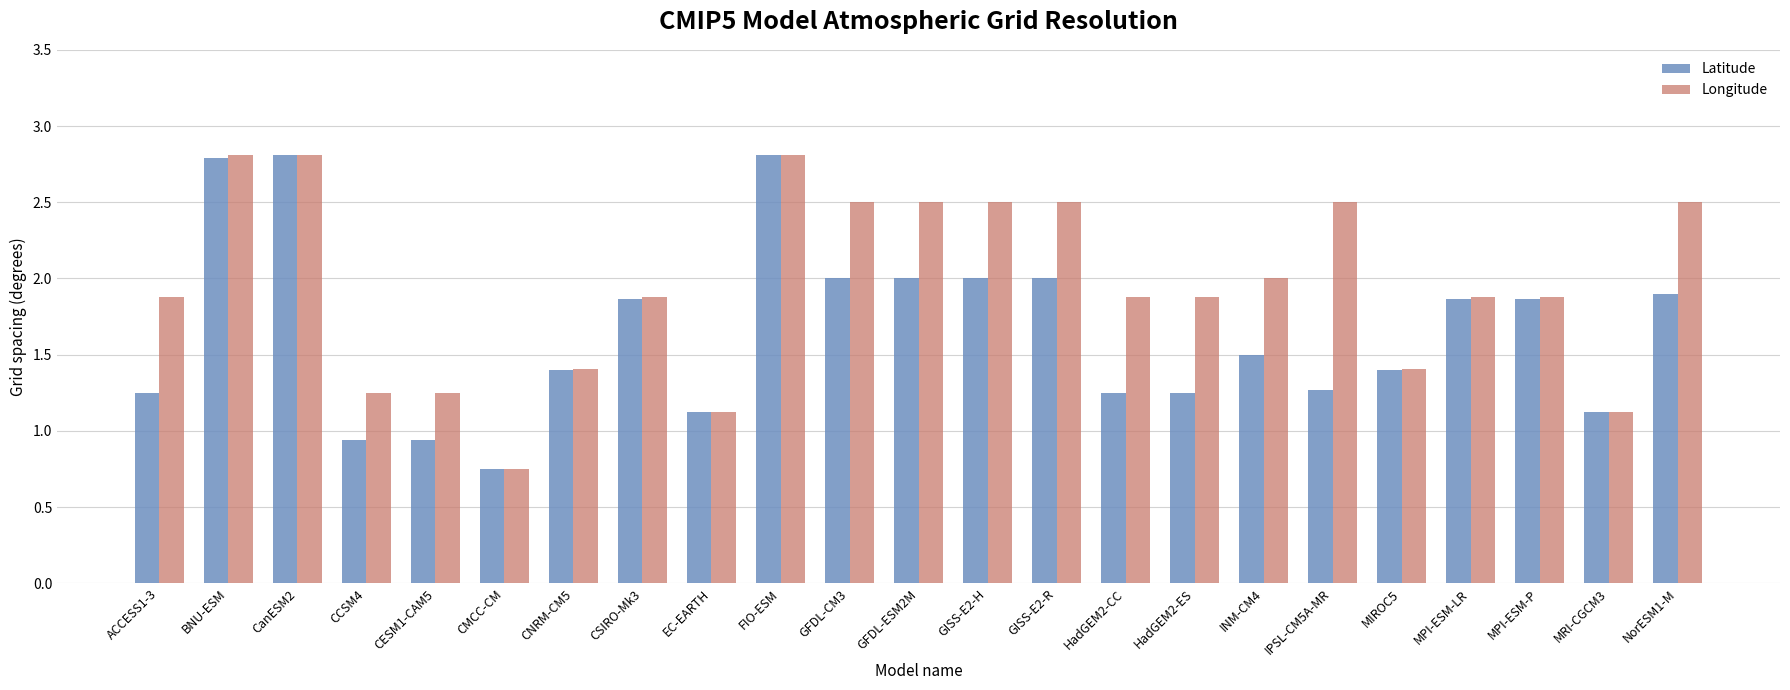

Which series has the largest total across all categories?

Longitude